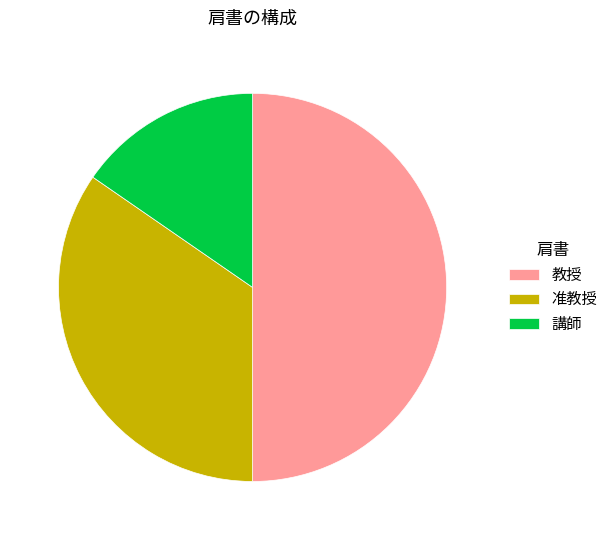

The 准教授 slice represents 27% of the pie. True or false?

False